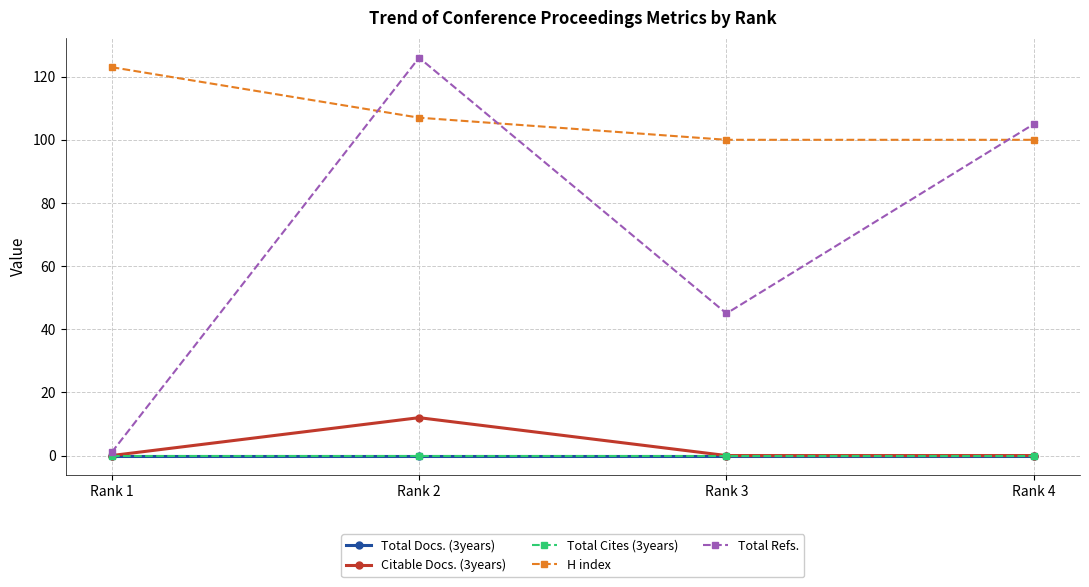

What is the total value across all series at Rank 4?

205